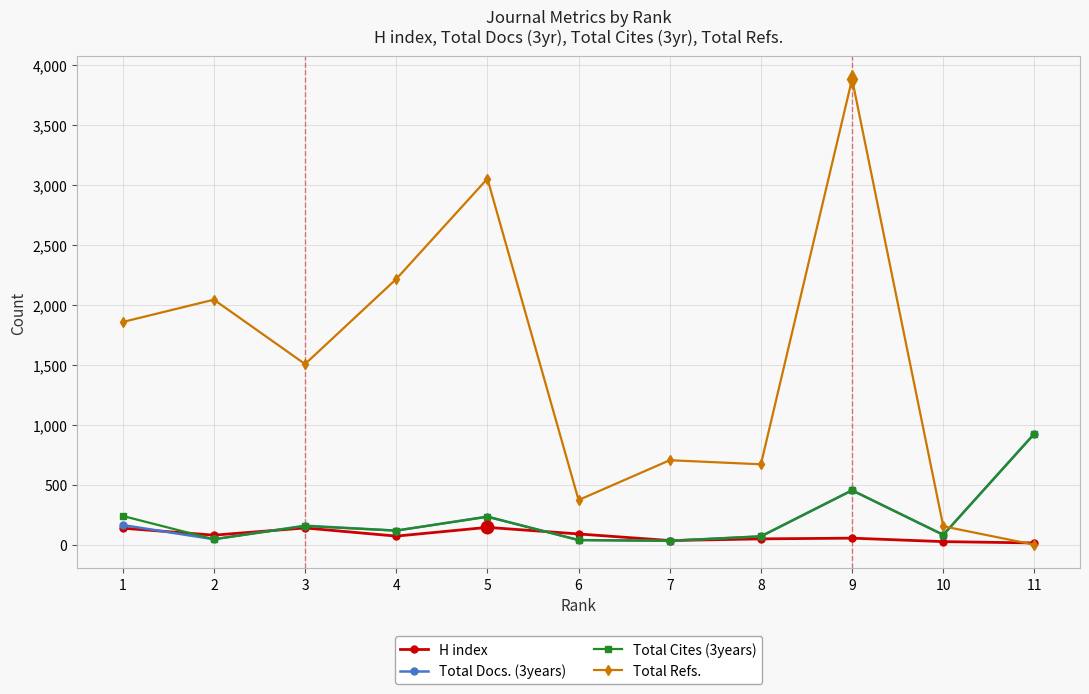

True or false: Total Cites (3years) and H index cross at least once.

True